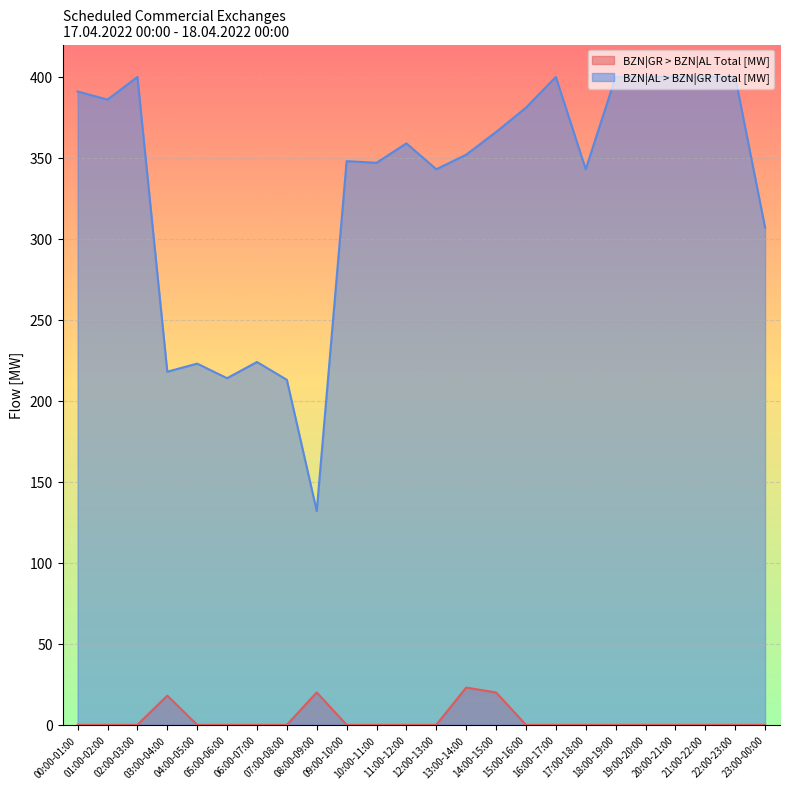

How many lines are shown in the chart?

2